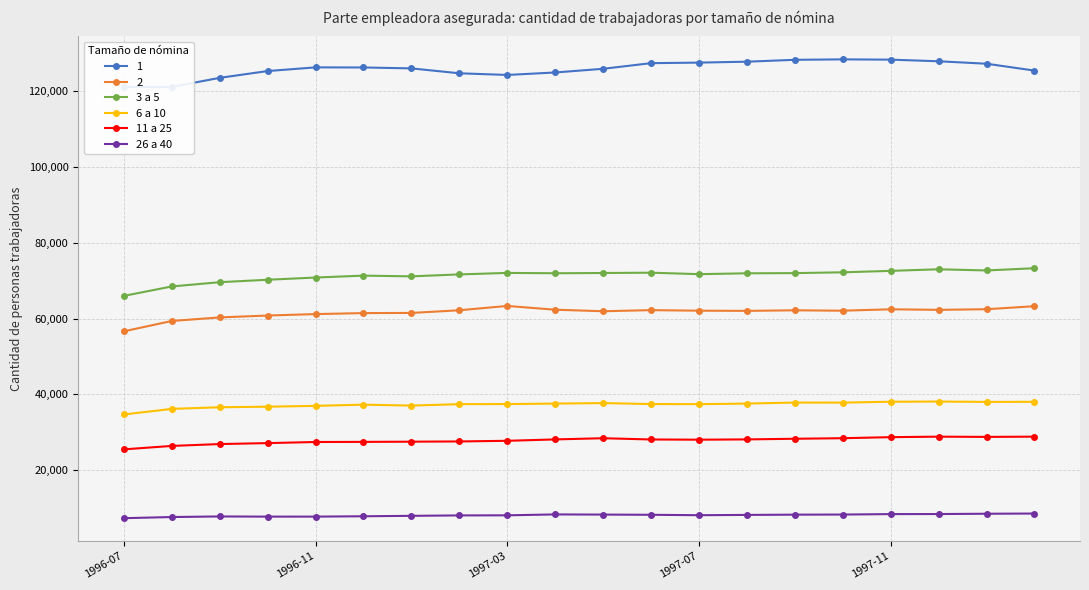

True or false: 3 a 5 and 6 a 10 intersect in this chart.

False